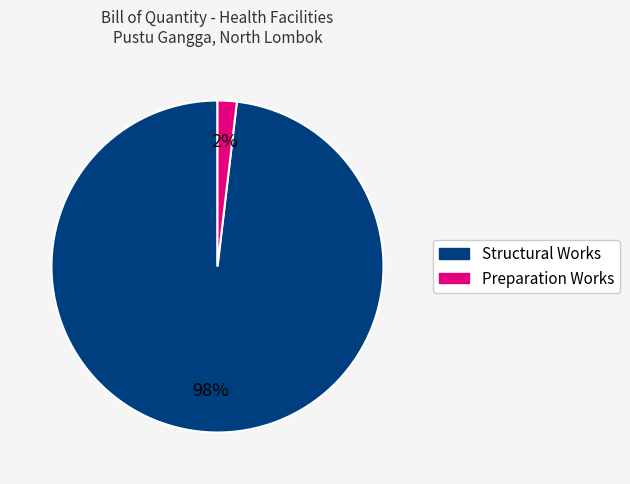

To the nearest percent, what is the difference between the largest and smallest slice percentages?

96%